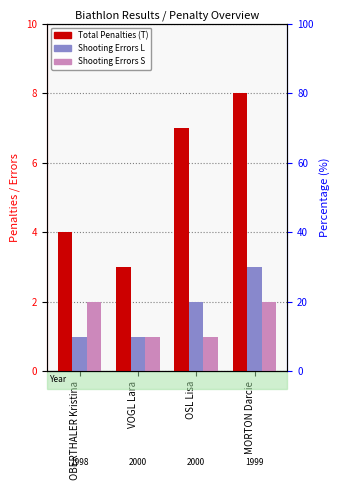

How many data points in Shooting Errors L are above 2?

1